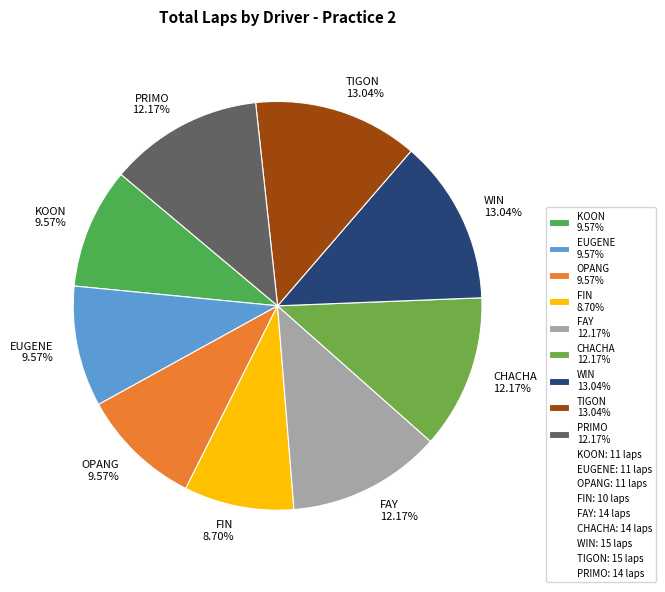

Combined, do PRIMO 12.17% and WIN 13.04% account for over 50%?

No